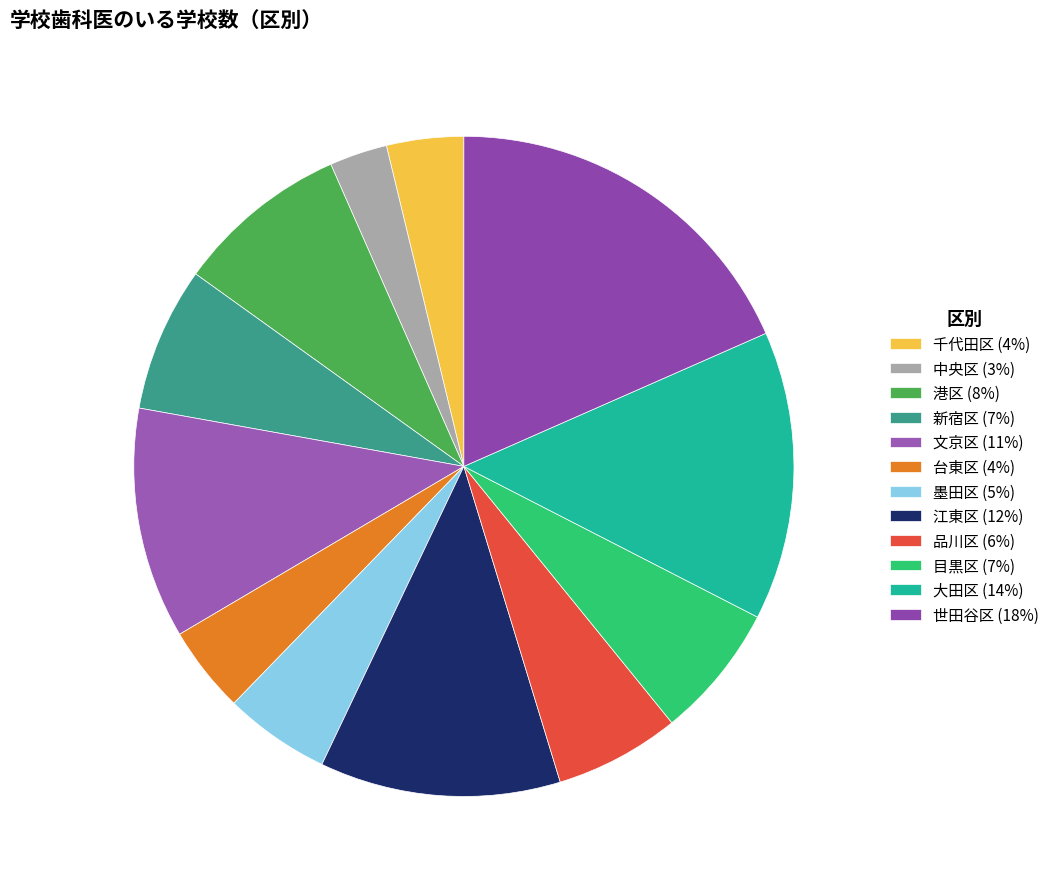

To the nearest percent, what portion does 目黒区 represent?

7%